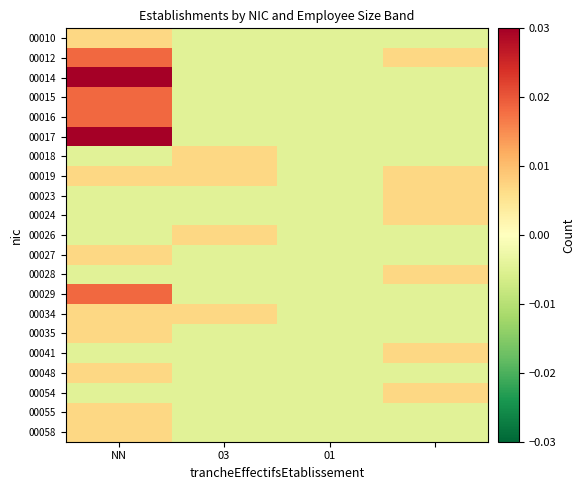

At which category is the sum across all series the highest?

NN